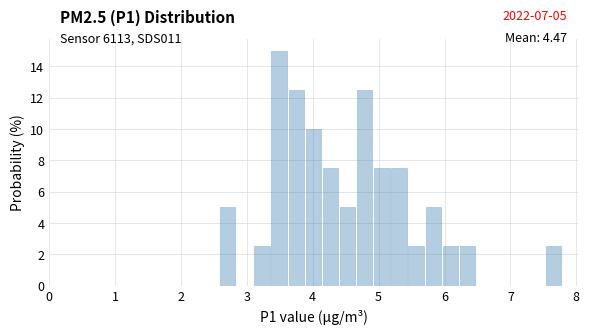

Around what value on the x-axis is the tallest bar? Give the approximate position of its centre, as read against the axis.

3.5